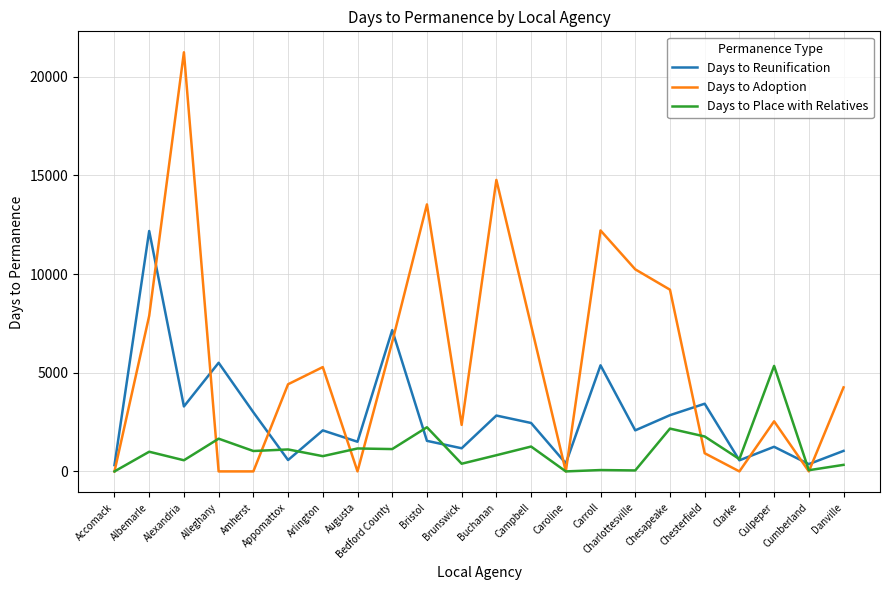

What is the difference between the highest and lowest values at Carroll?

12142